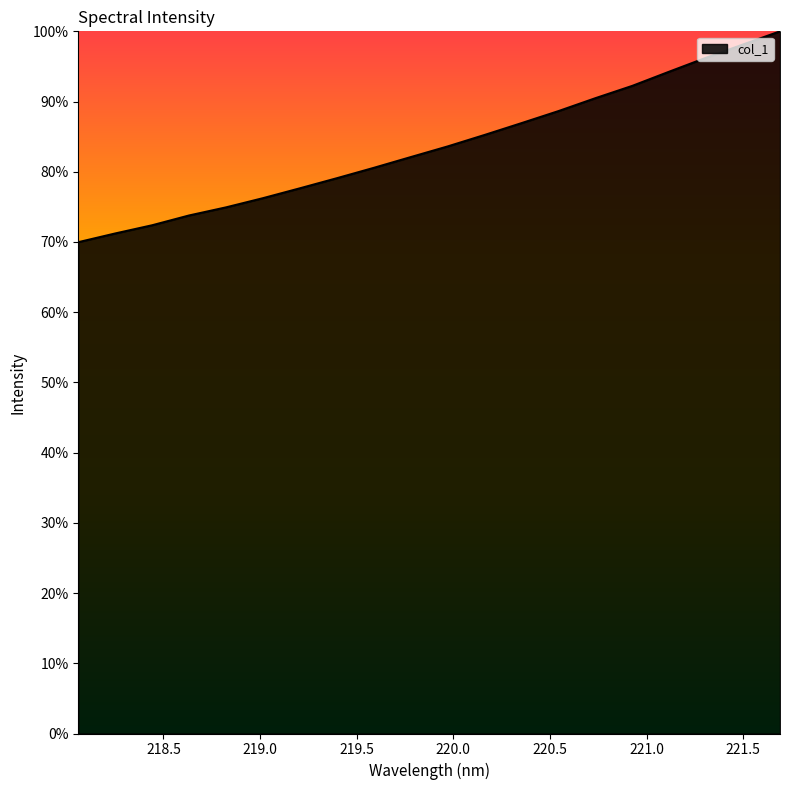

What is the greatest value displayed?

100.0